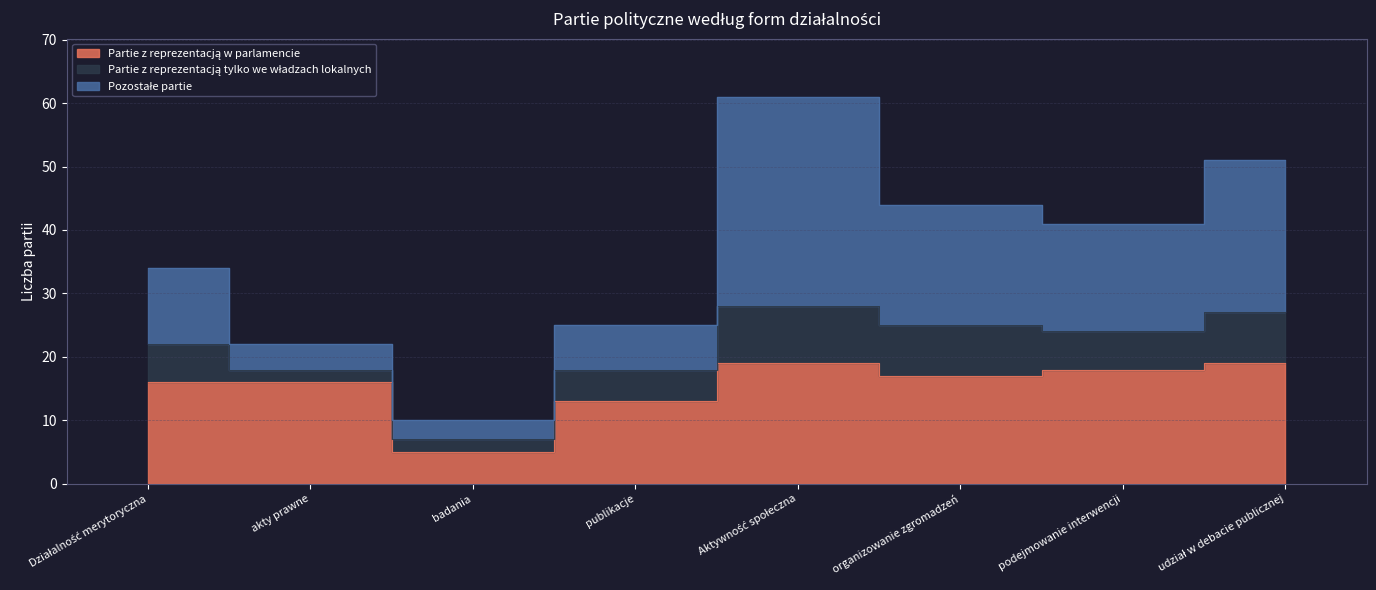

Rank the categories by Pozostałe partie value from highest to lowest.

Aktywność społeczna, udział w debacie publicznej, organizowanie zgromadzeń, podejmowanie interwencji, Działalność merytoryczna, publikacje, akty prawne, badania